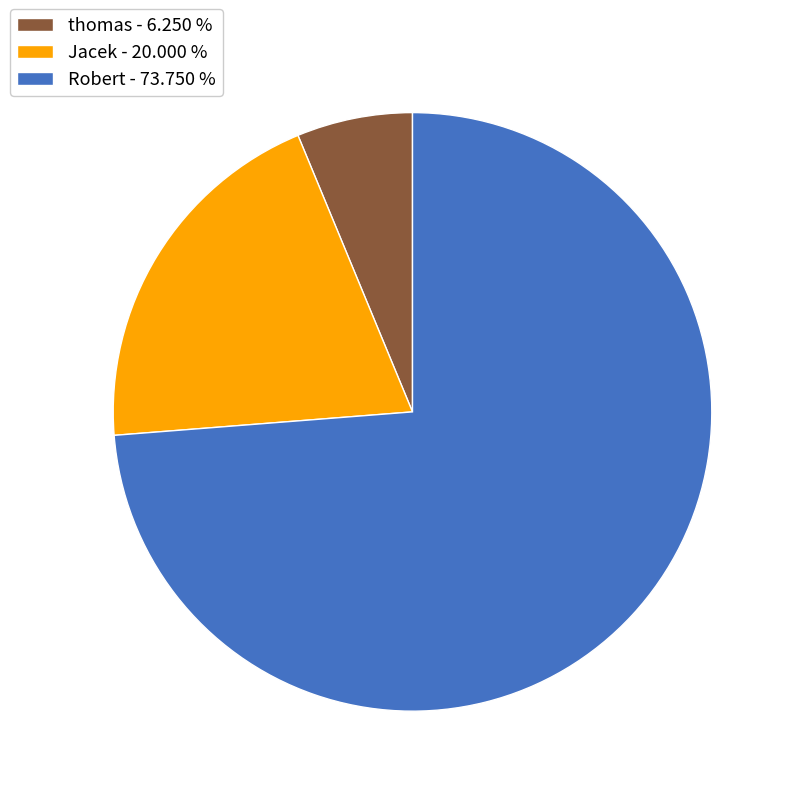

Is the sum of Robert - 73.750 % and thomas - 6.250 % greater than half?

Yes